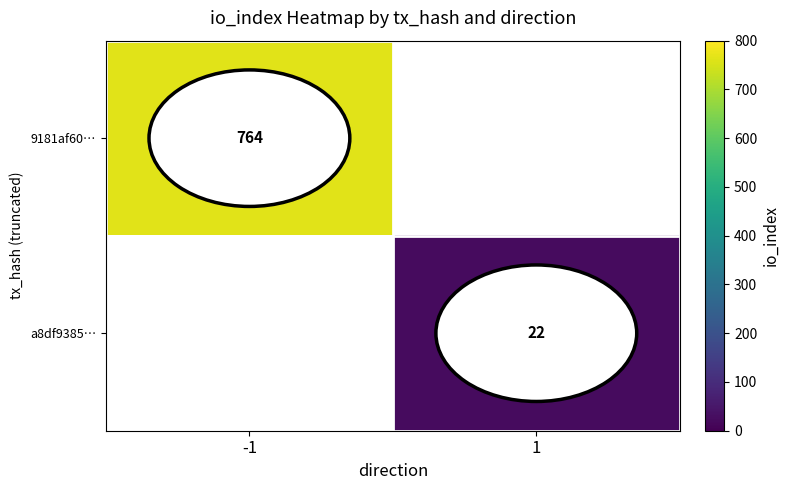

True or false: 9181af60… has a value of 1190 at -1.

False